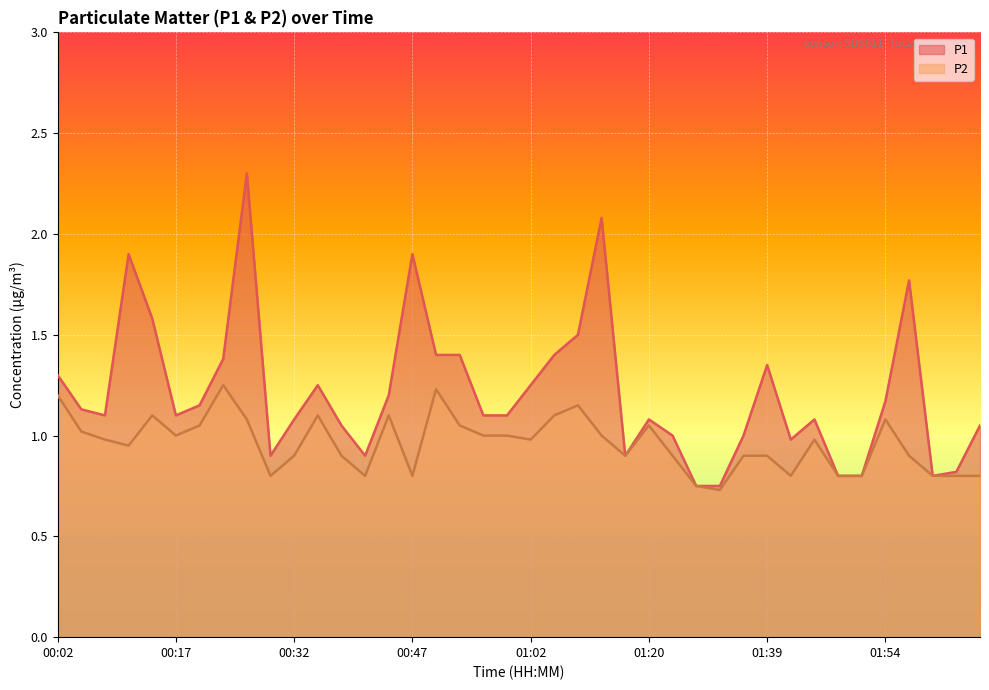

How many values in the P1 series are below 1?

10